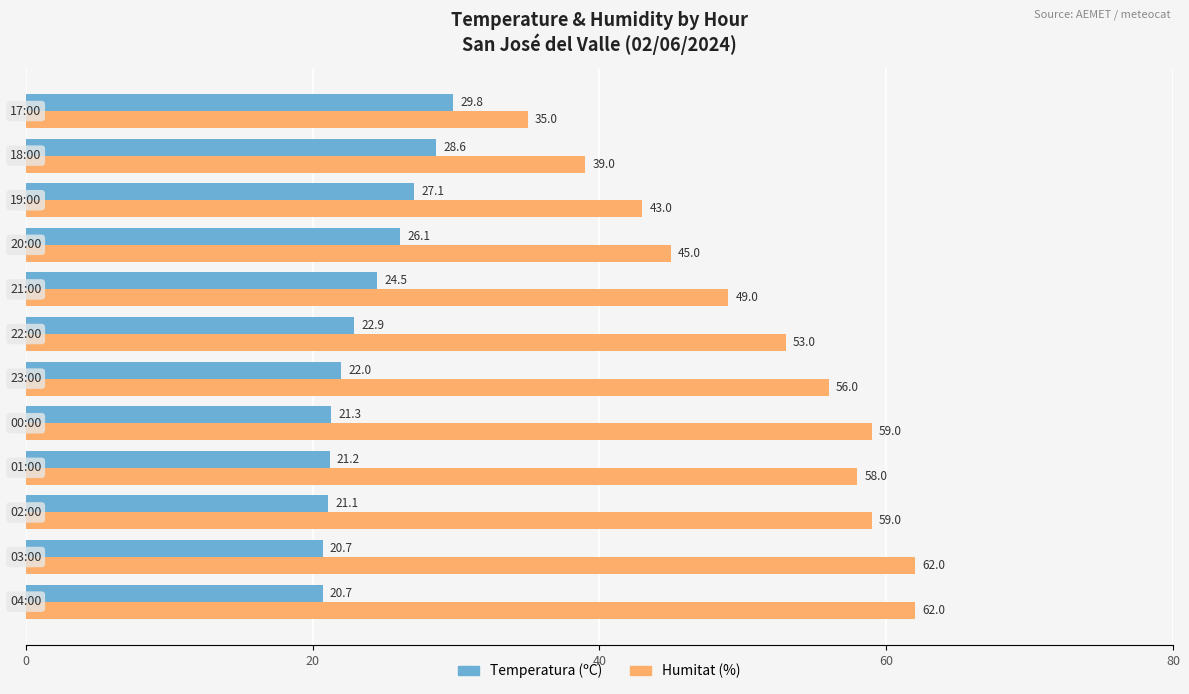

Which series has the largest total across all categories?

Humitat (%)